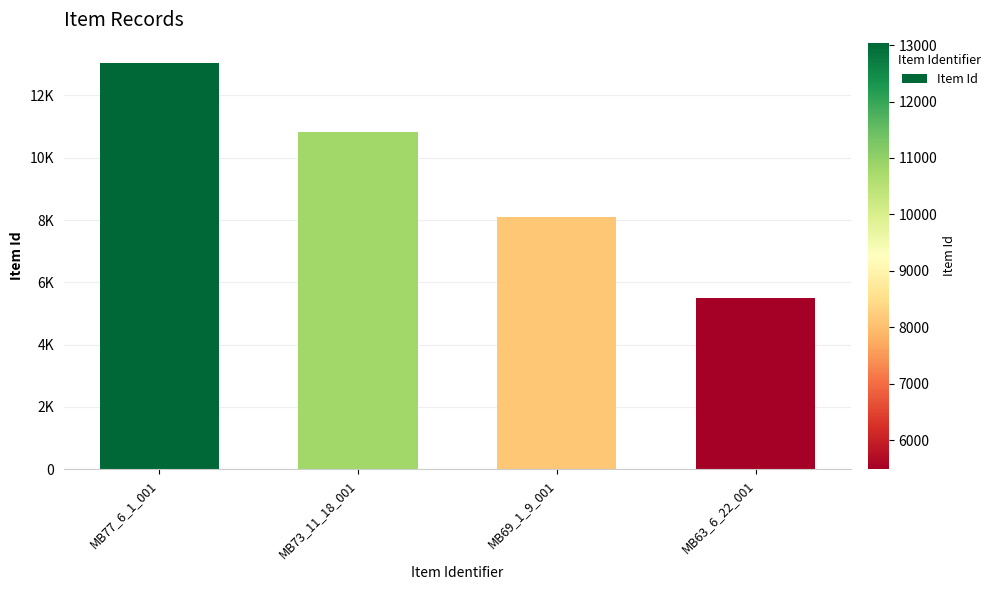

List the labels in order of value, smallest first.

MB63_6_22_001, MB69_1_9_001, MB73_11_18_001, MB77_6_1_001